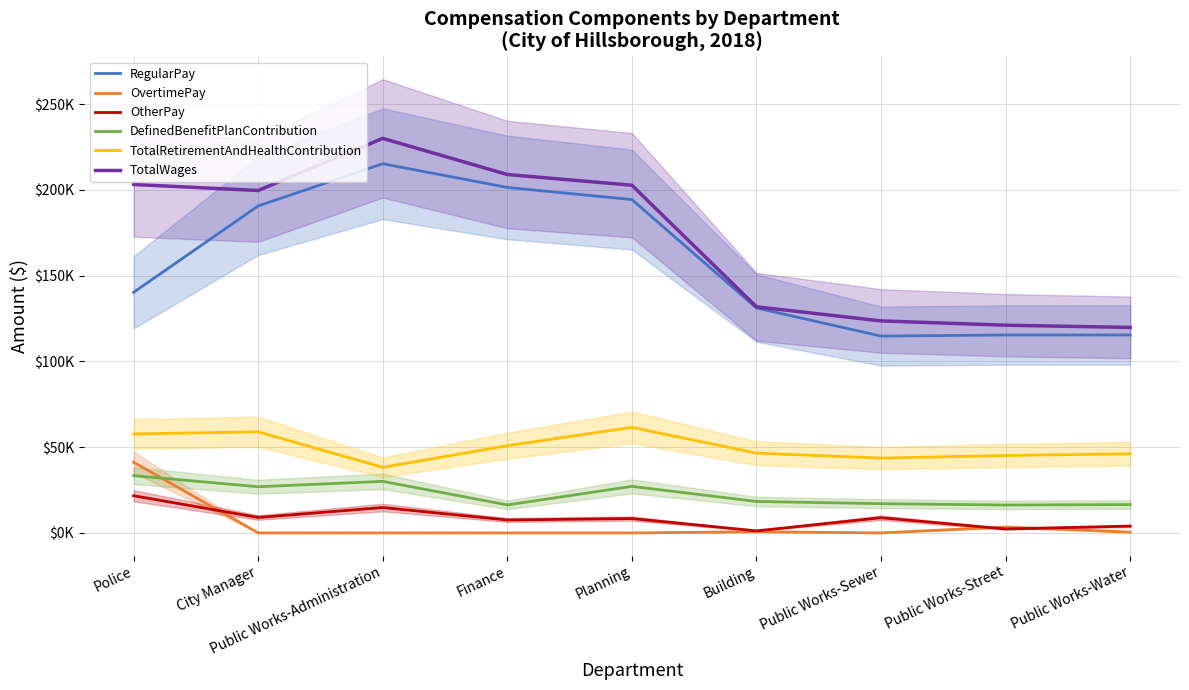

Where is the first local maximum for DefinedBenefitPlanContribution?

Public Works-Administration